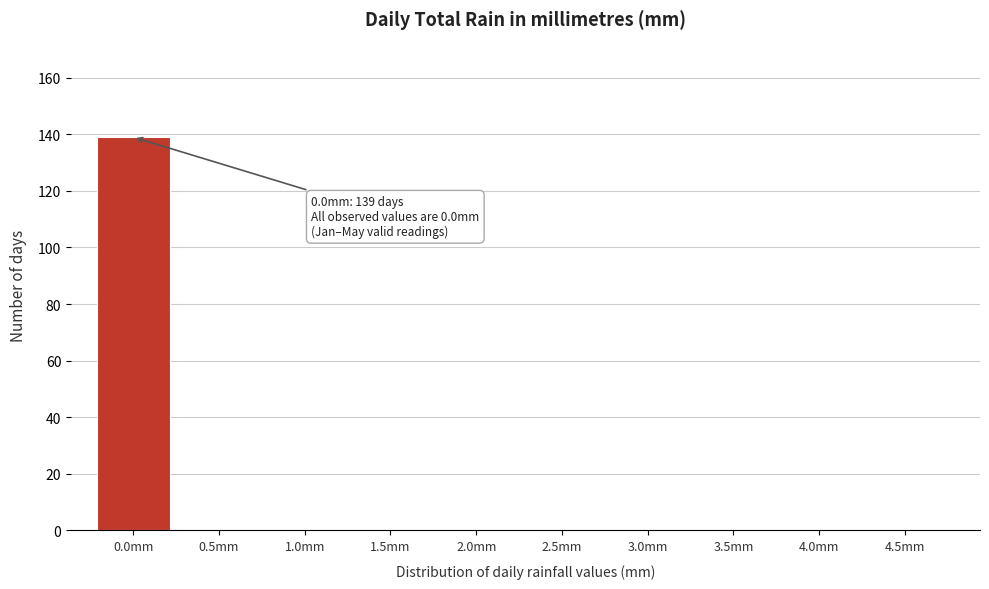

Reading left to right, what are all the values shown in this chart?

0.0mm=139	0.5mm=0	1.0mm=0	1.5mm=0	2.0mm=0	2.5mm=0	3.0mm=0	3.5mm=0	4.0mm=0	4.5mm=0